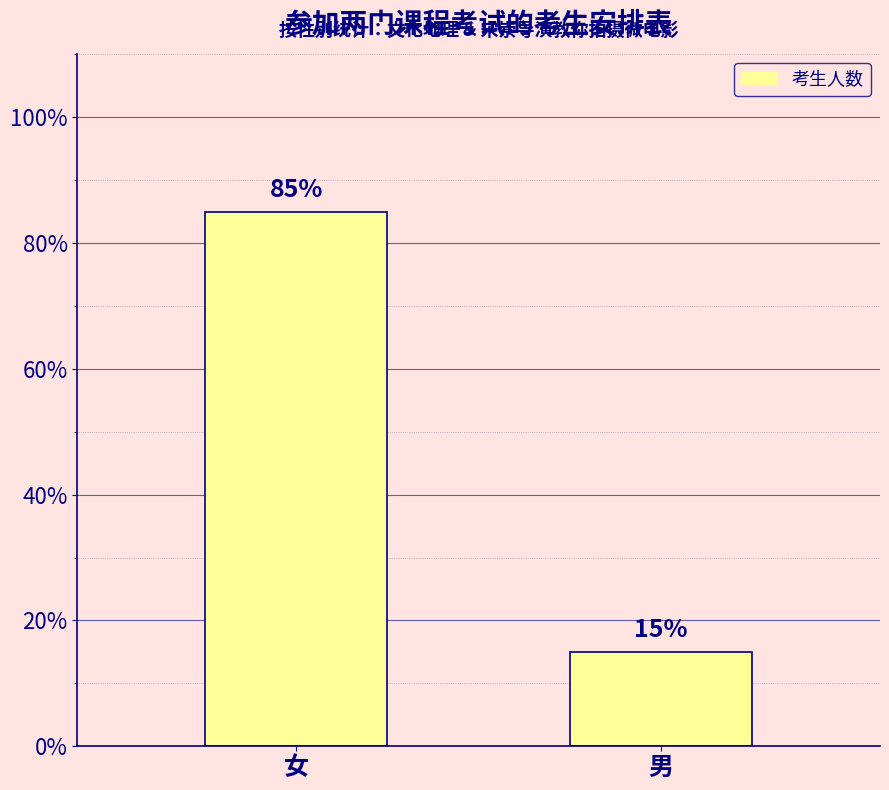

What is the label of the 2nd bar from the right?

女